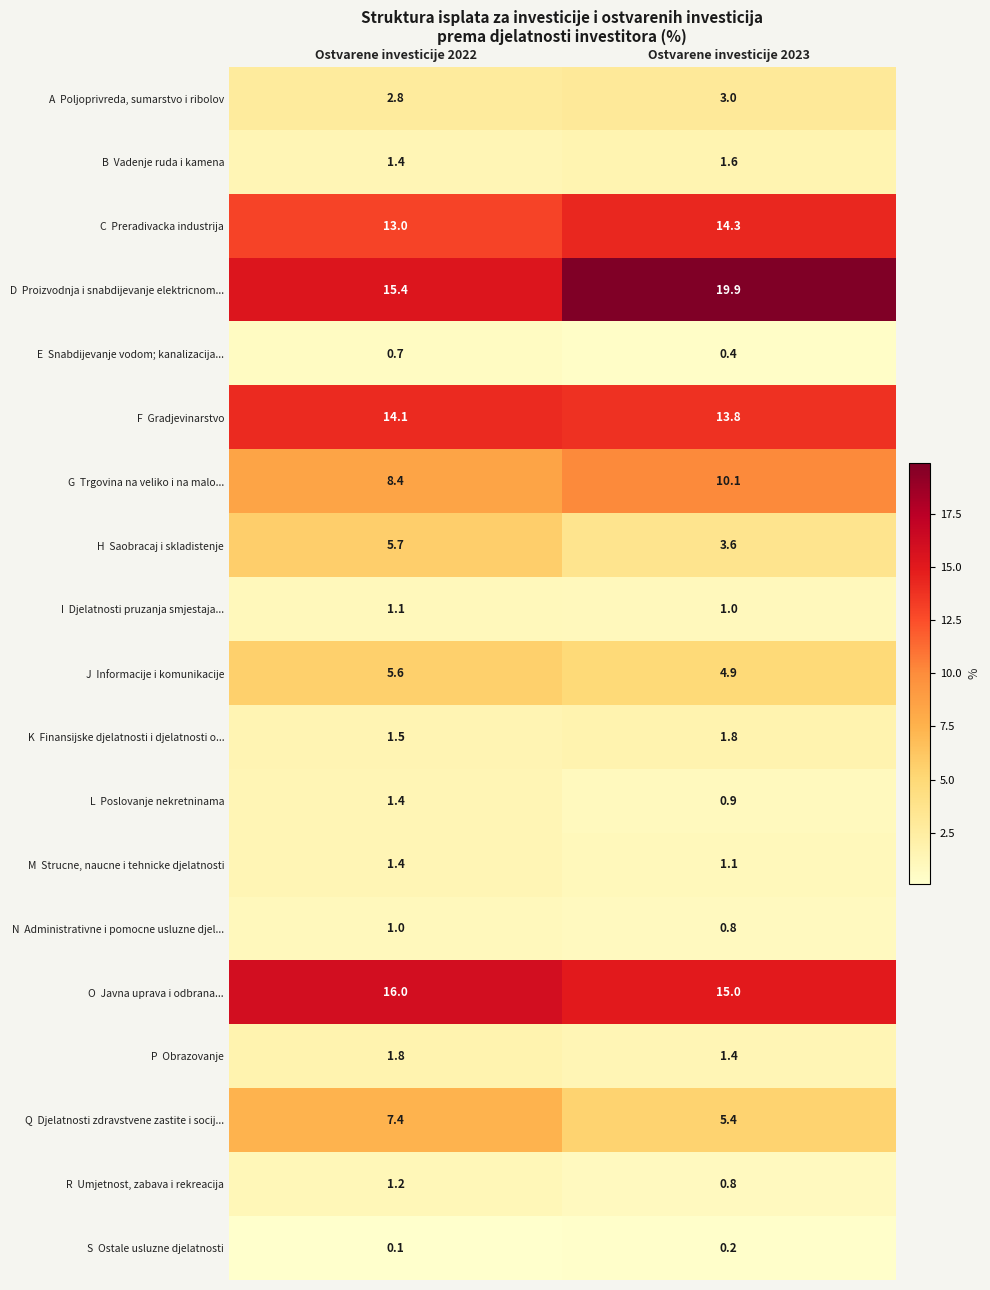

What is the greatest value displayed?

19.9